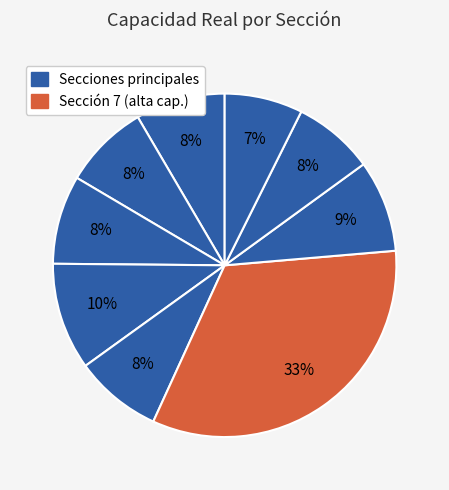

How many slices are in this pie chart?

9